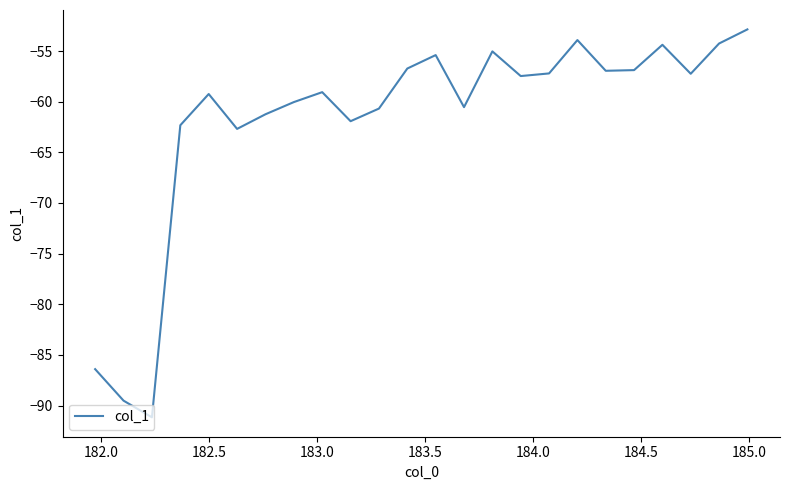

What is the maximum value shown in the chart?

-52.9